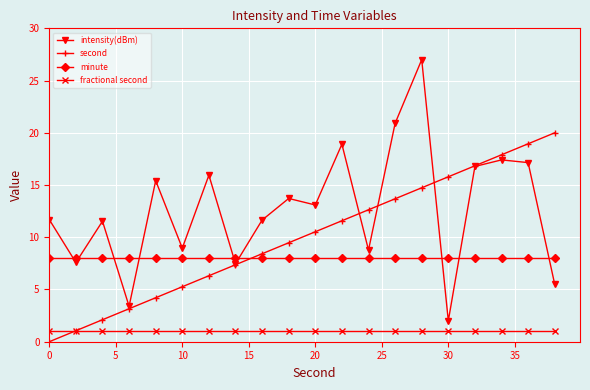

What is the difference between the second highest and second lowest values in the second series?

17.9